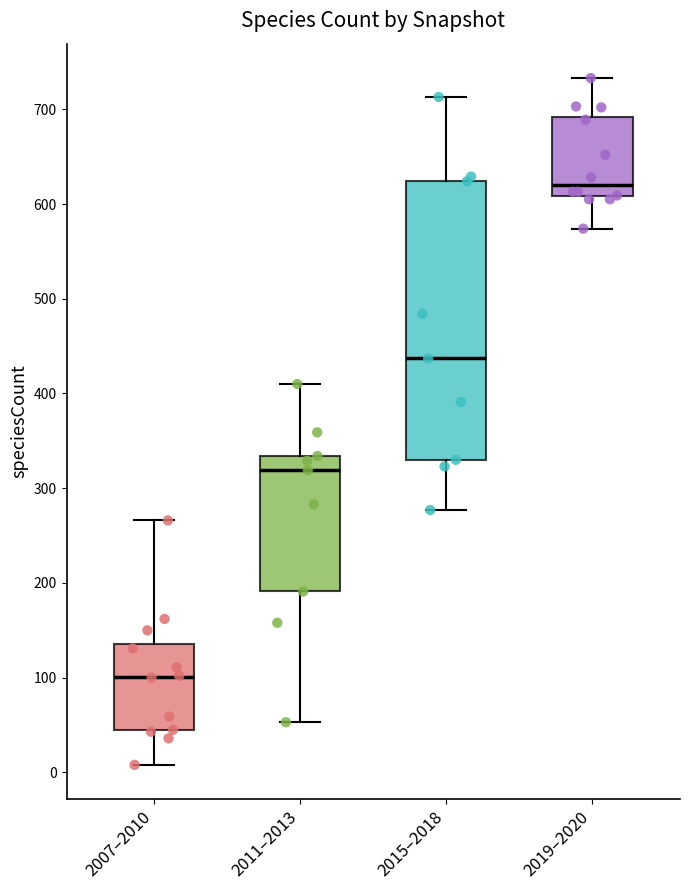

Reading left to right, transcribe this box plot: for each box, give where its median line is, the range the box spans, and where its two whiskers end, as read against the y-axis. The values are not printed on the chart, so give them approximately, as read against the axis.

2007–2010: median 100, box 40 to 140, whiskers 10 to 270
2011–2013: median 320, box 190 to 330, whiskers 50 to 410
2015–2018: median 440, box 330 to 620, whiskers 280 to 710
2019–2020: median 620, box 610 to 690, whiskers 570 to 730